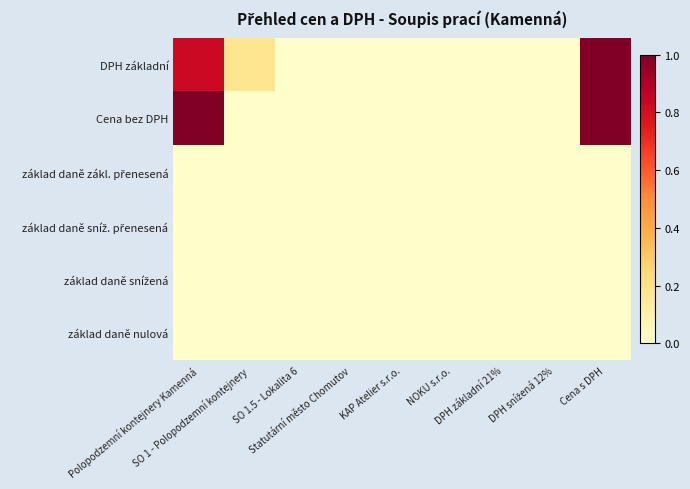

Which has a higher value, NOKU s.r.o. or SO 1 - Polopodzemní kontejnery?

SO 1 - Polopodzemní kontejnery